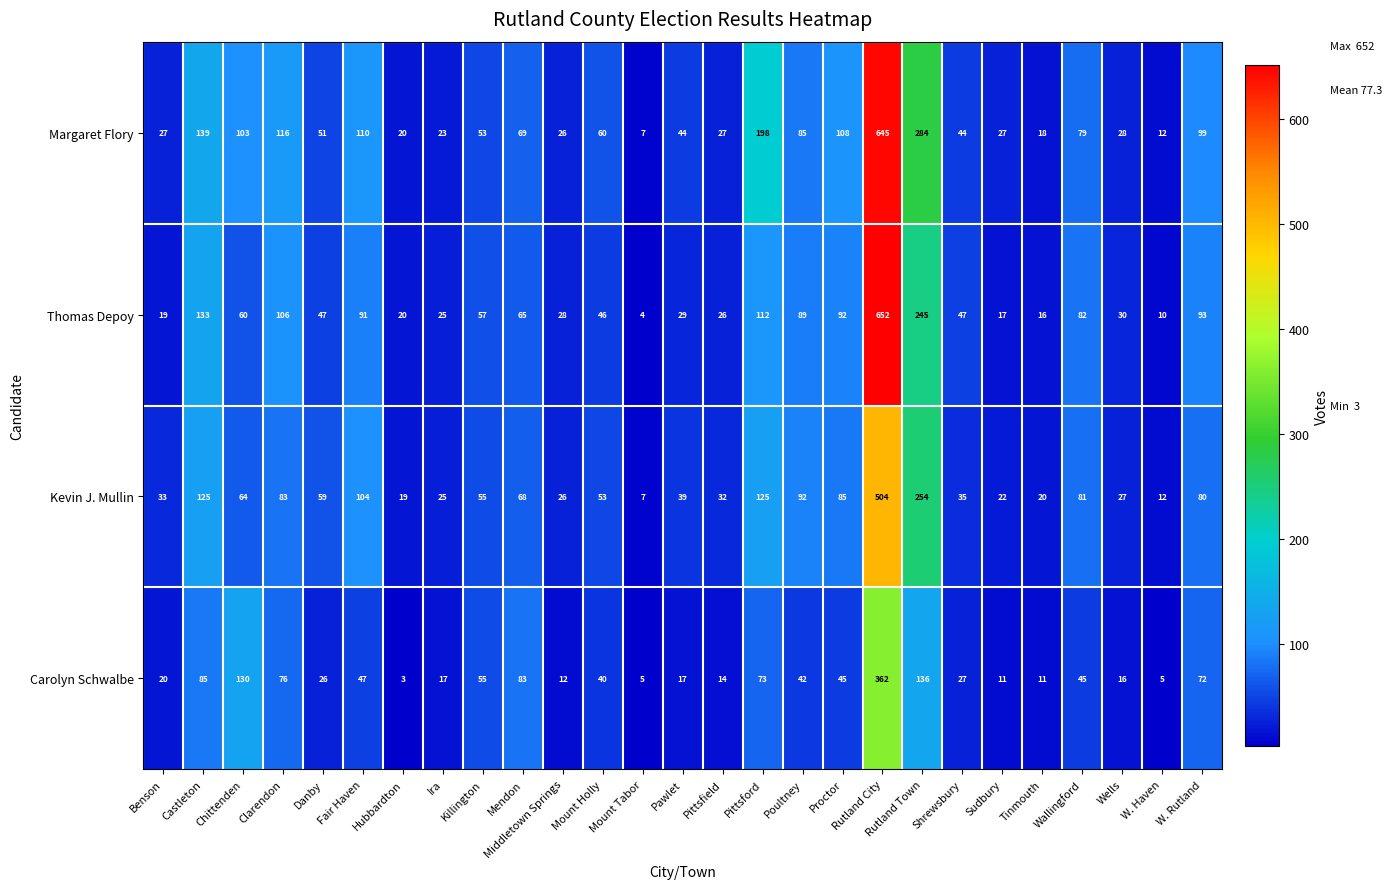

True or false: Margaret Flory has a value of 47 at Benson.

False